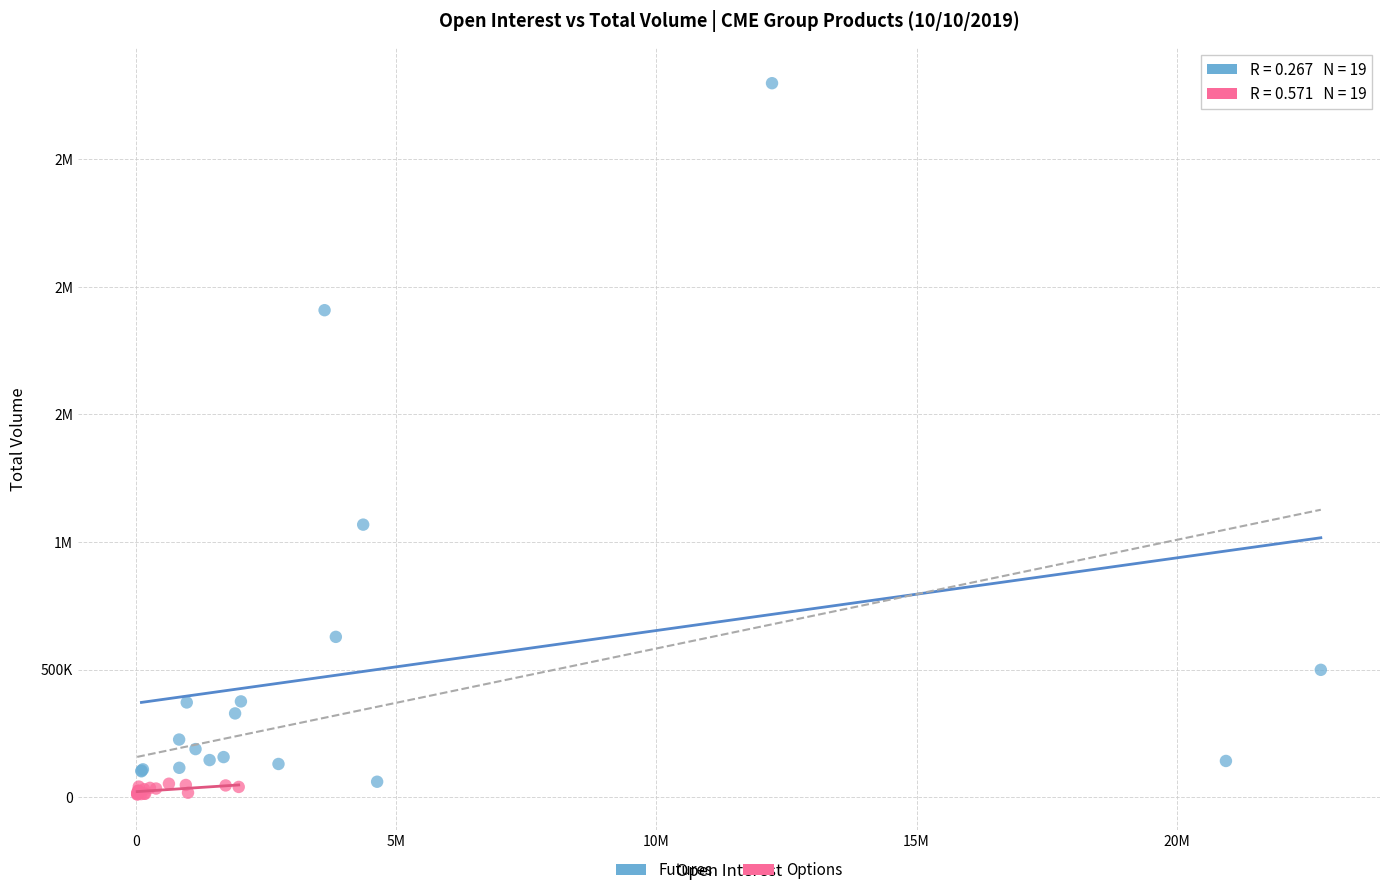

What are all the series names shown in the legend?

Futures, Options